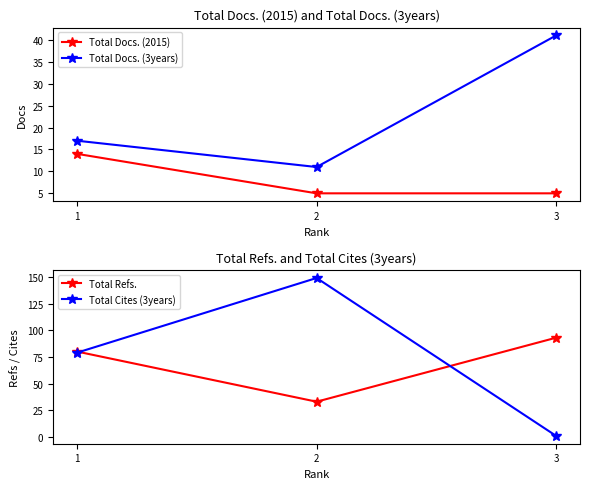

Reading left to right, transcribe all the data shown in this chart.

Total Docs. (2015): 1=14	2=5	3=5
Total Docs. (3years): 1=17	2=11	3=41
Total Refs.: 1=80	2=33	3=93
Total Cites (3years): 1=79	2=149	3=1